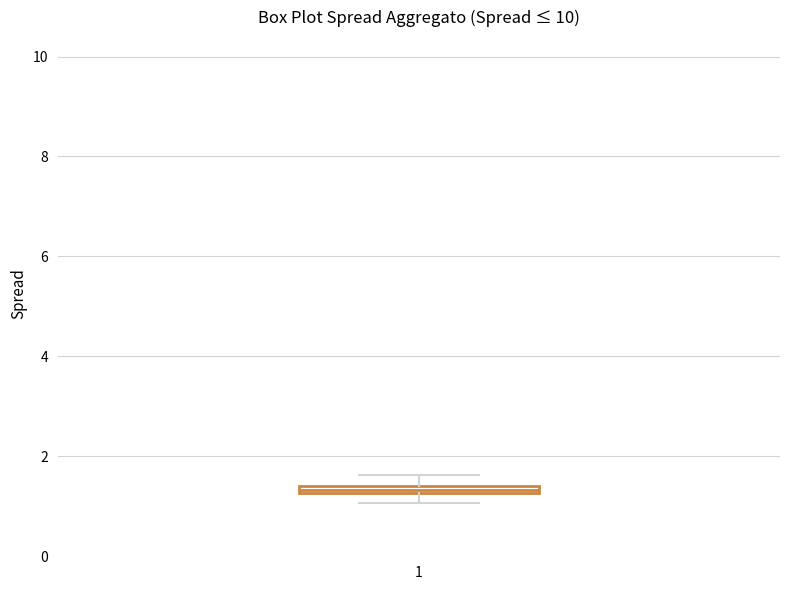

Where is the lower edge of the box at x = 1 on the y-axis? The values are not printed on the chart, so give them approximately, as read against the axis.

1.2